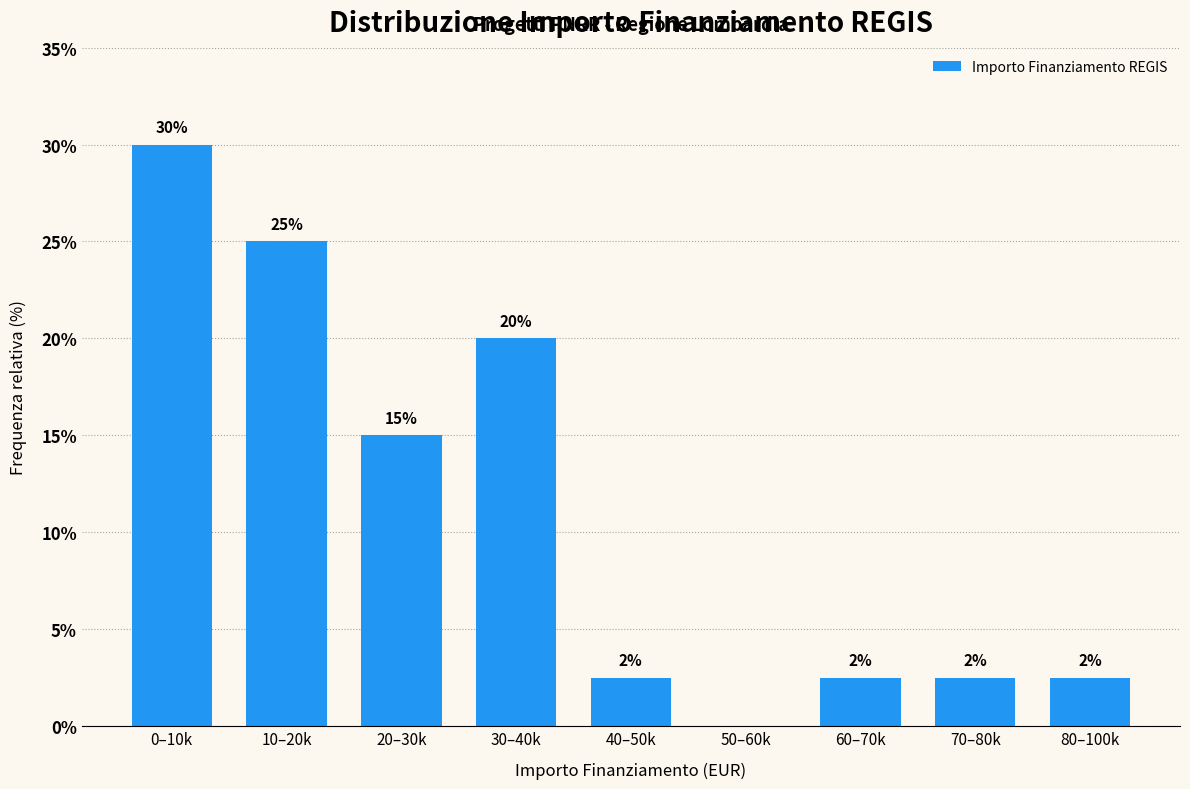

At which label does the data first exceed 2?

0–10k